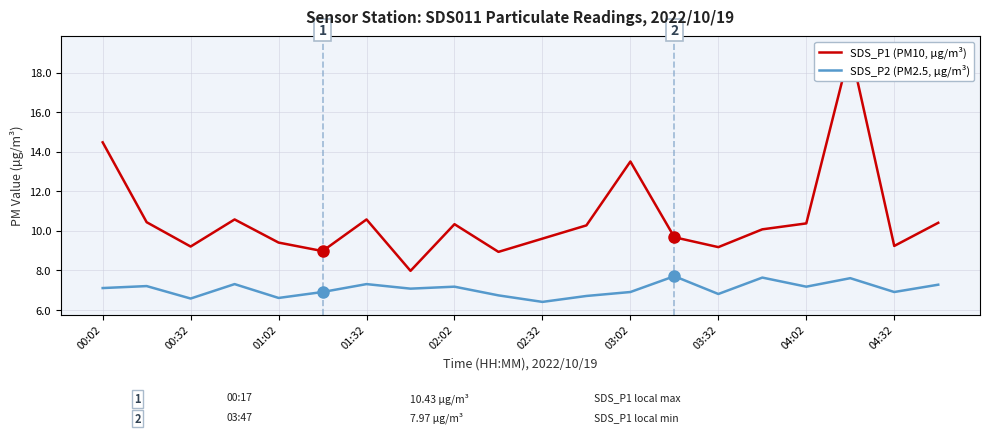

Does the chart display data point markers on the line(s)?

No